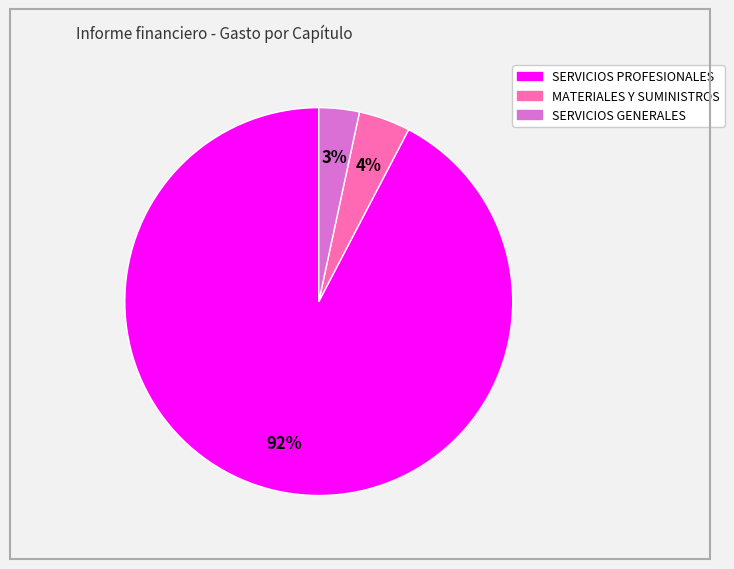

To the nearest percent, what is the difference between the MATERIALES Y SUMINISTROS and SERVICIOS GENERALES slice percentages?

1%